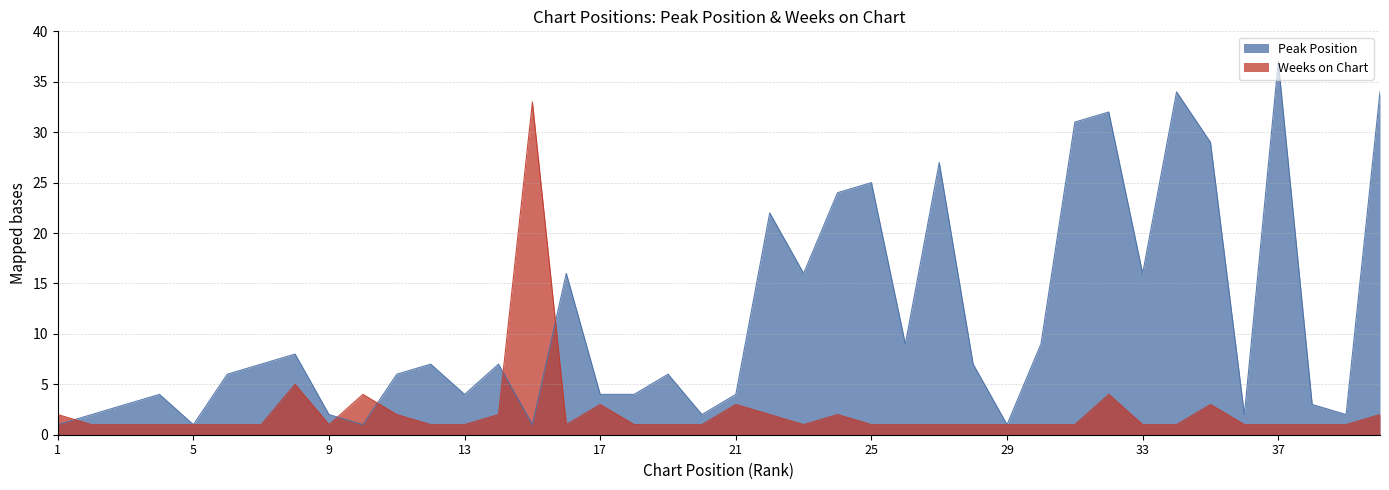

Which category has the lowest value in the Weeks on Chart series?

2